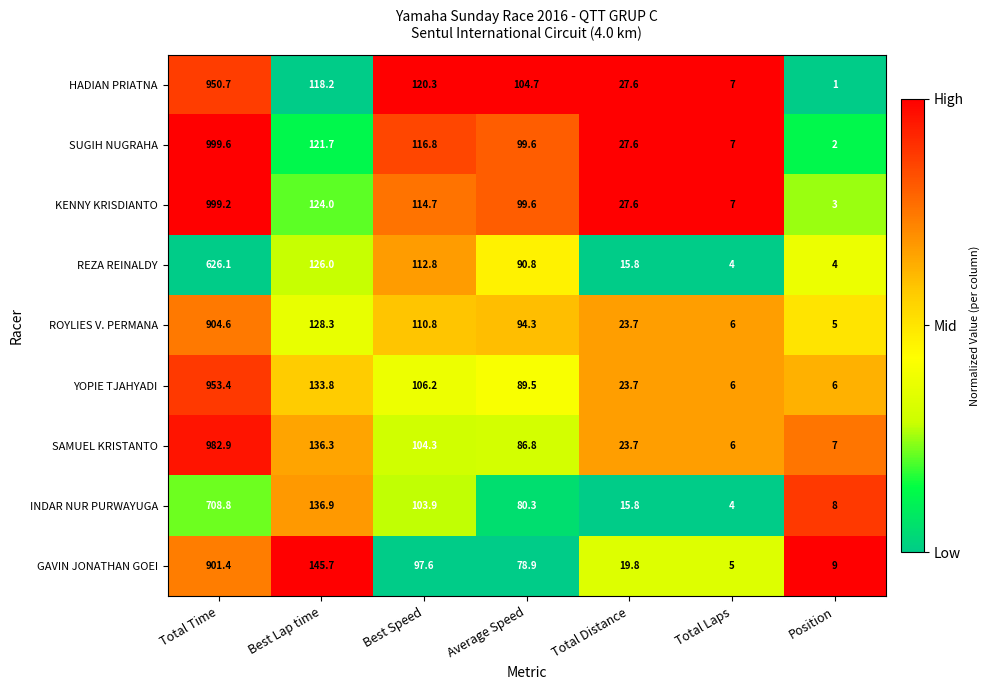

What is the total value across all series at Total Distance?

205.3